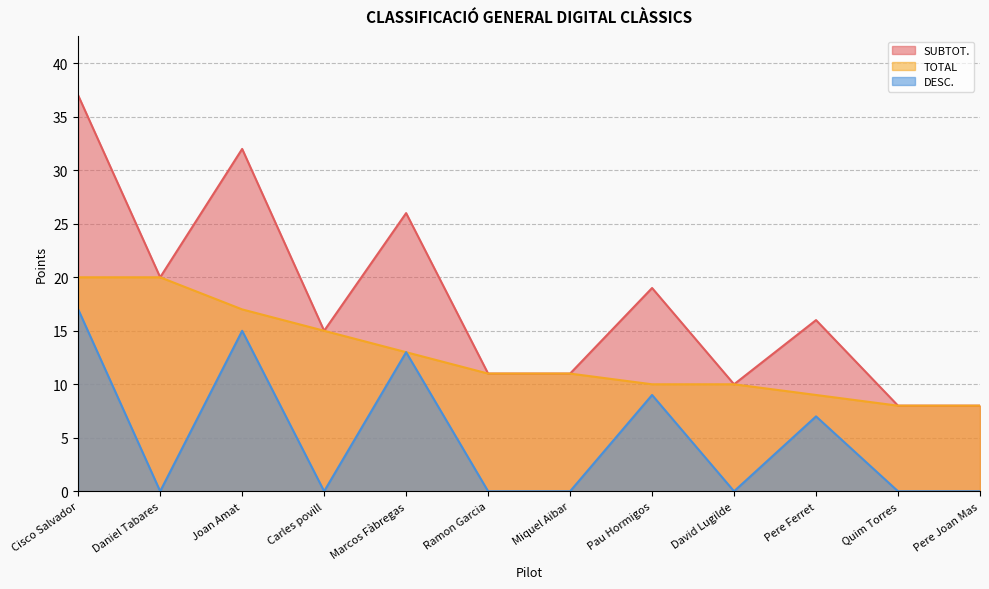

Rank the series at Miquel Aibar from highest to lowest value.

SUBTOT., TOTAL, DESC.